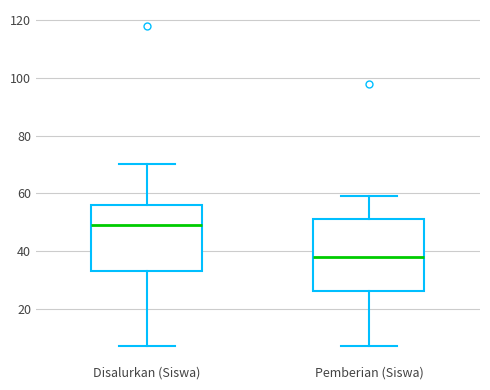

Reading left to right, transcribe this box plot: for each box, give where its median line is, the range the box spans, and where its two whiskers end, as read against the y-axis. The values are not printed on the chart, so give them approximately, as read against the axis.

Disalurkan (Siswa): median 50, box 34 to 56, whiskers 8 to 70
Pemberian (Siswa): median 38, box 26 to 52, whiskers 8 to 60